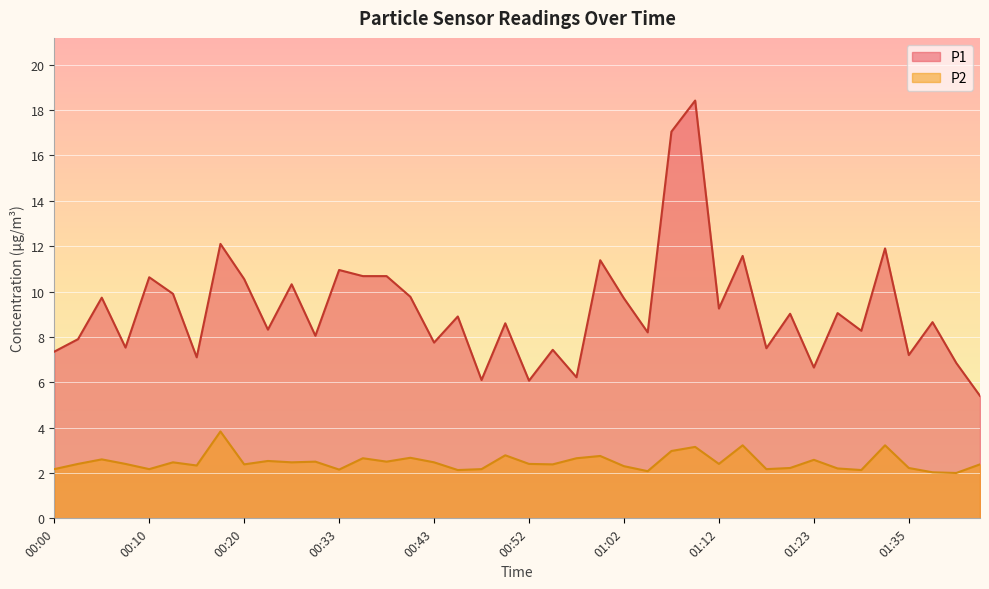

Where does the P1 series first go above 8?

00:05